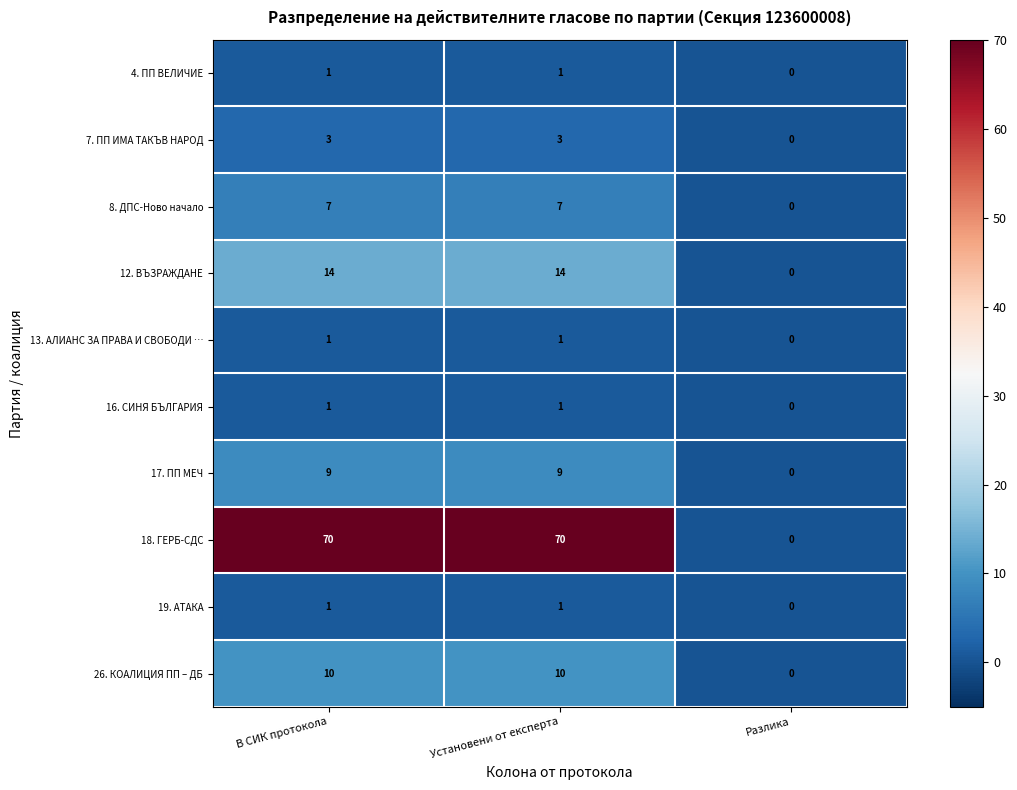

The value of 17. ПП МЕЧ at Разлика is 0. True or false?

True